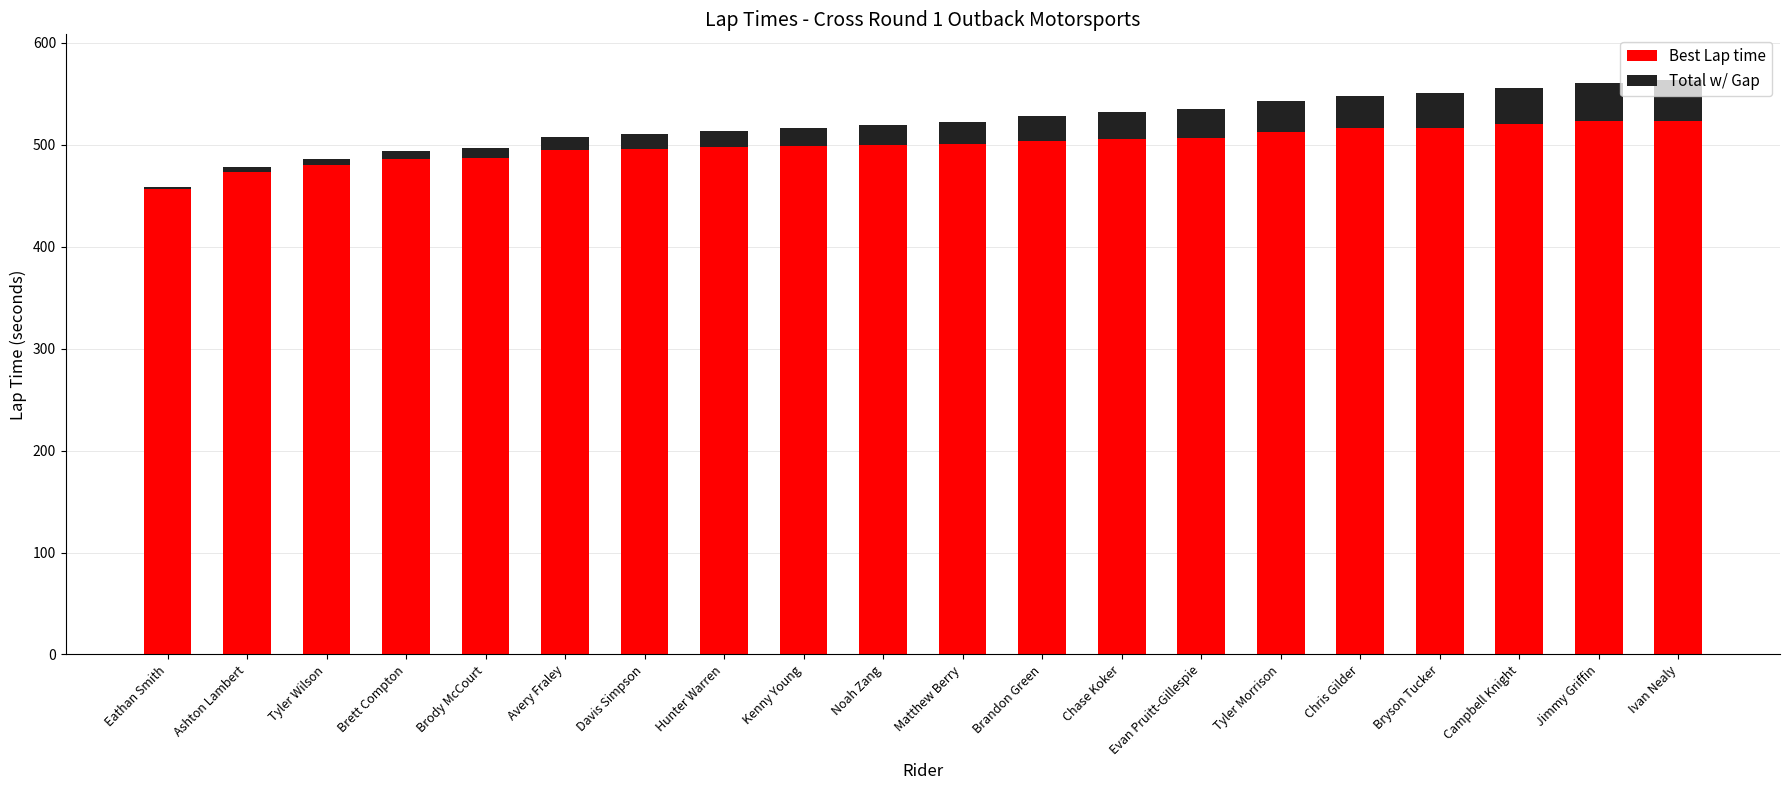

How many bars are there in total?

20